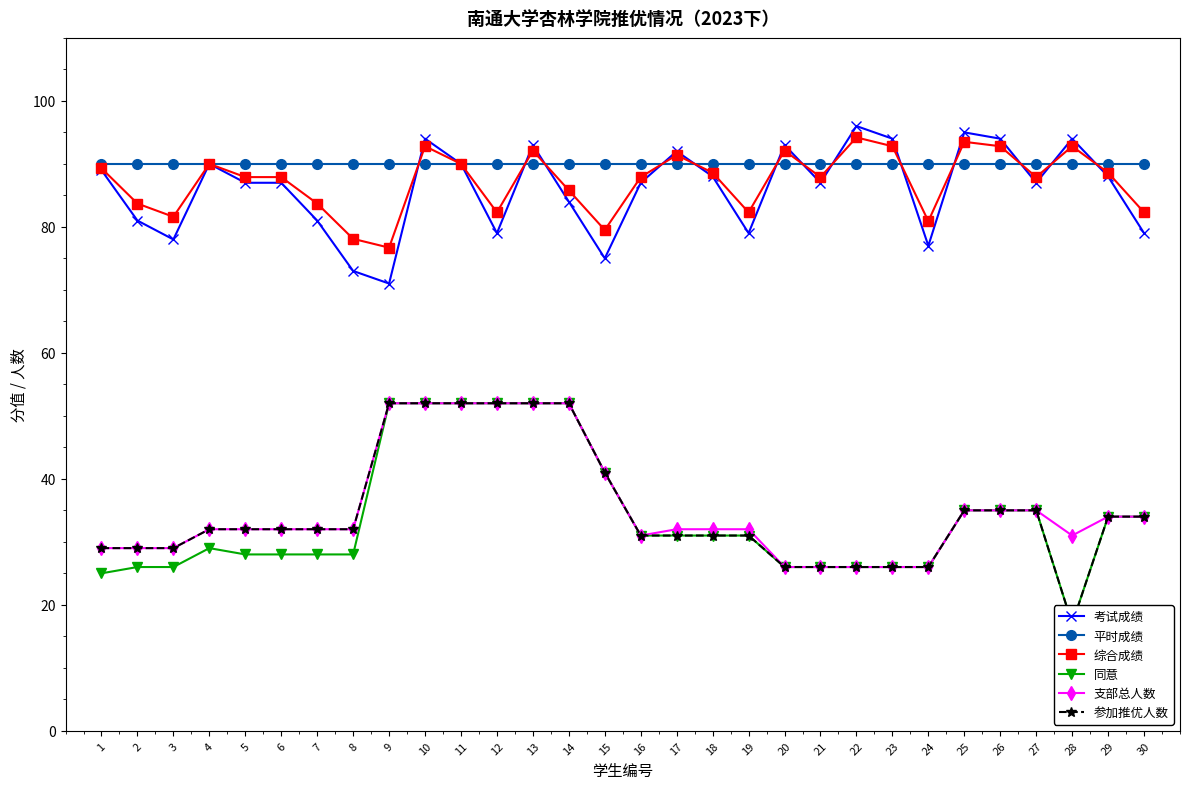

What is the sum of all 综合成绩 values?

2617.4